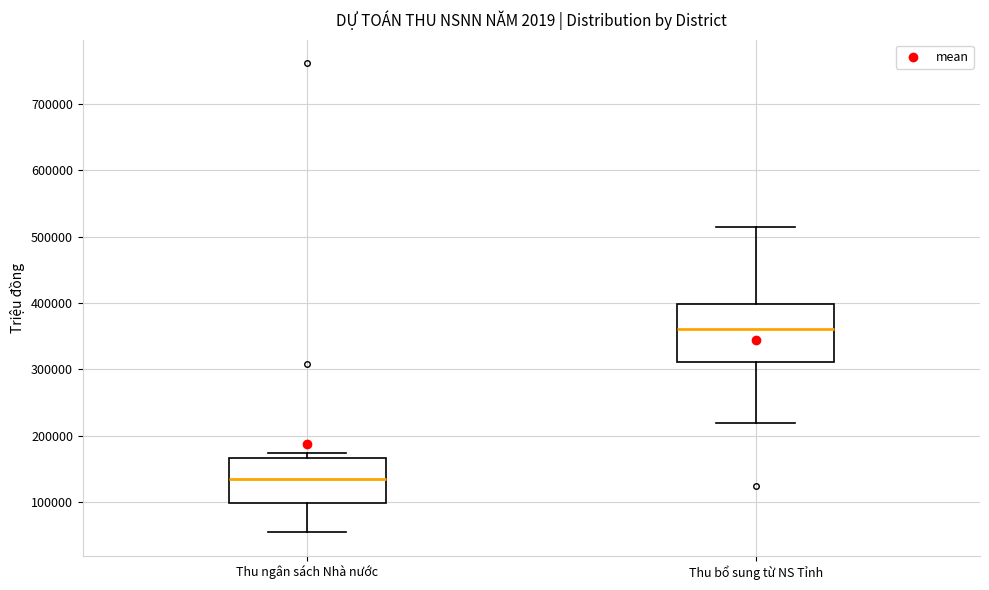

Where is the lower edge of the box for Thu ngân sách Nhà nước on the y-axis? The values are not printed on the chart, so give them approximately, as read against the axis.

100000